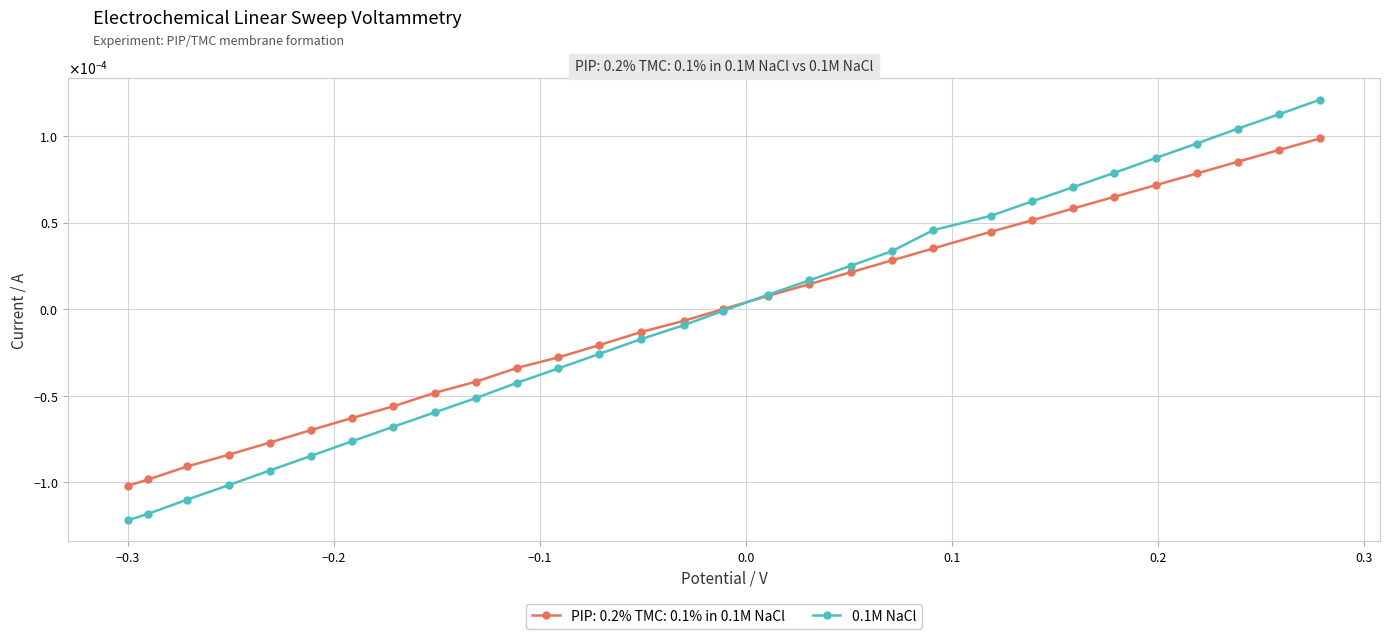

What are all the series names shown in the legend?

PIP: 0.2% TMC: 0.1% in 0.1M NaCl, 0.1M NaCl